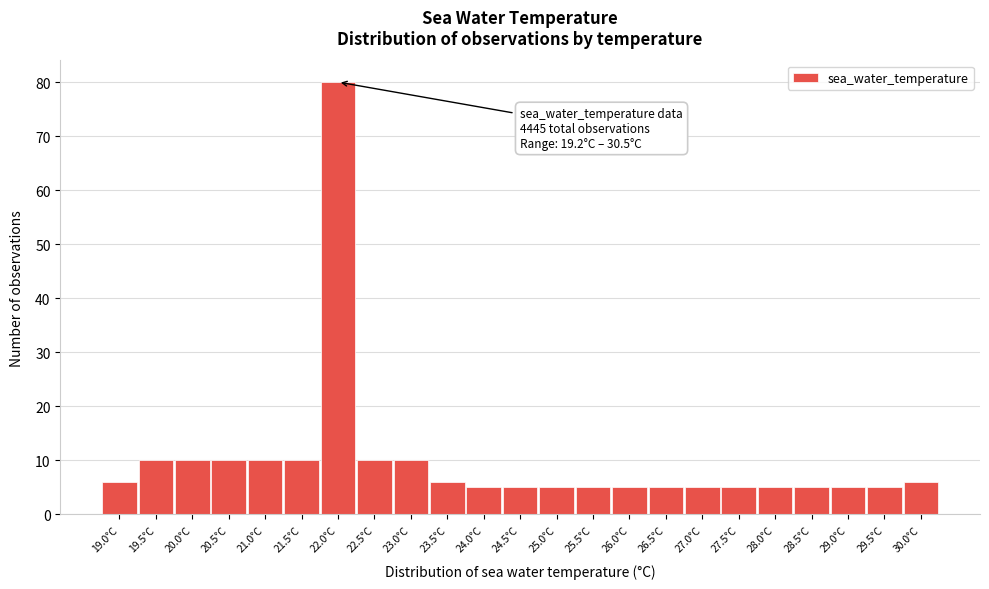

Reading right to left, transcribe all the data shown in this chart.

6	5	5	5	5	5	5	5	5	5	5	5	5	6	10	10	80	10	10	10	10	10	6